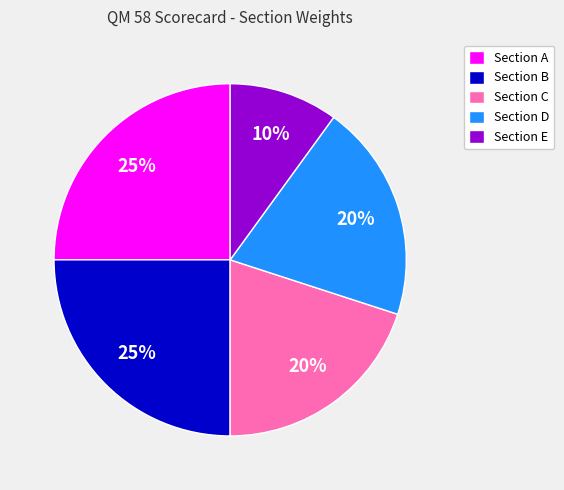

To the nearest percent, what is the combined percentage of Section B and Section A?

50%